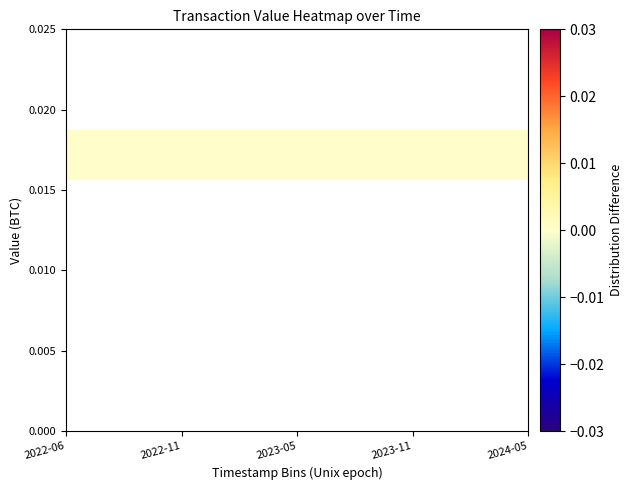

Count the number of data series in this chart.

8